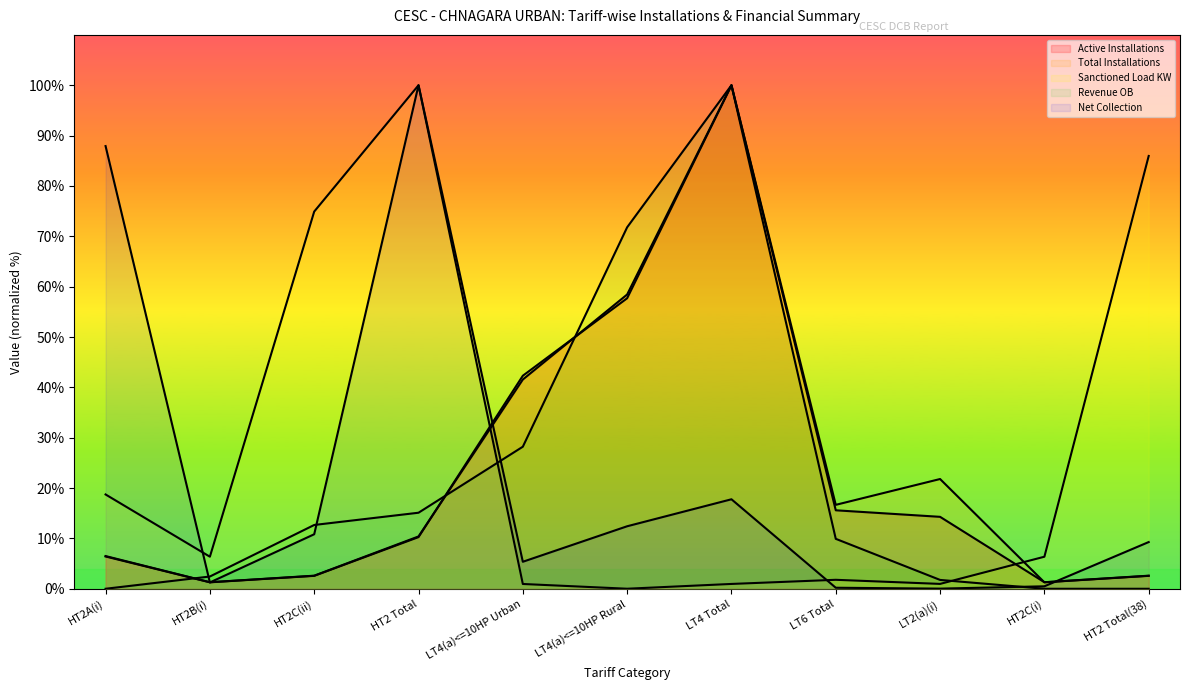

List the labels in order of Total Installations value, smallest first.

HT2B(i), HT2C(i), HT2C(ii), HT2 Total(38), HT2A(i), HT2 Total, LT6 Total, LT2(a)(i), LT4(a)<=10HP Urban, LT4(a)<=10HP Rural, LT4 Total